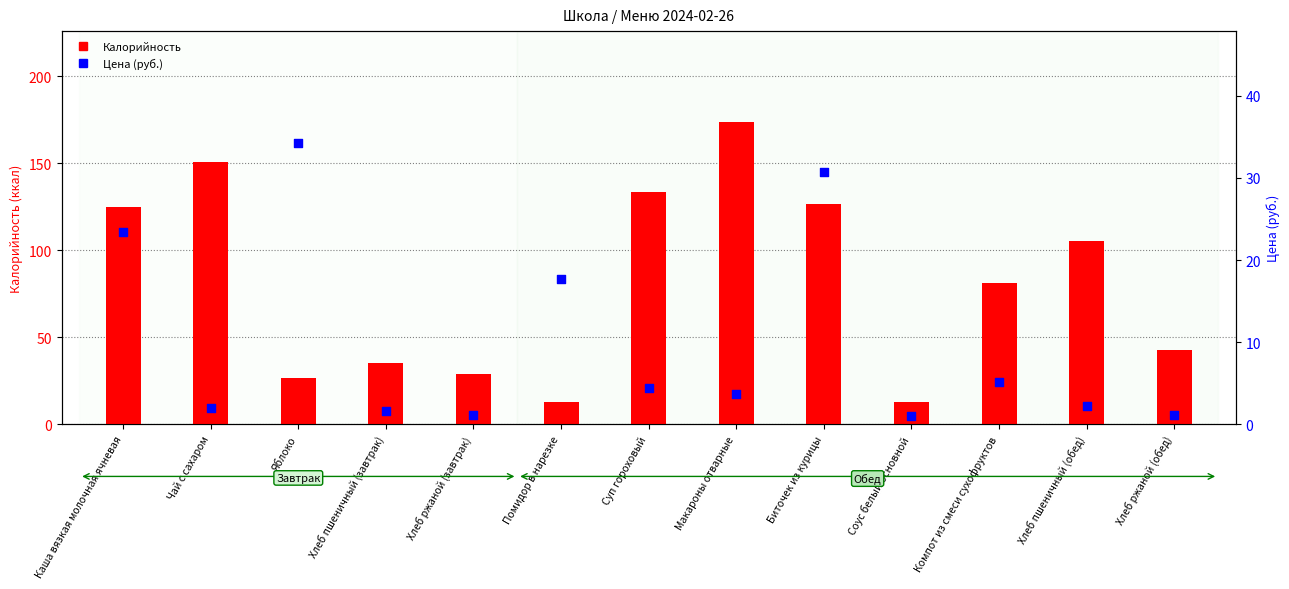

Is the value of Калорийность at Каша вязкая молочная ячневая greater than the value of Цена (руб.) at Чай с сахаром?

Yes